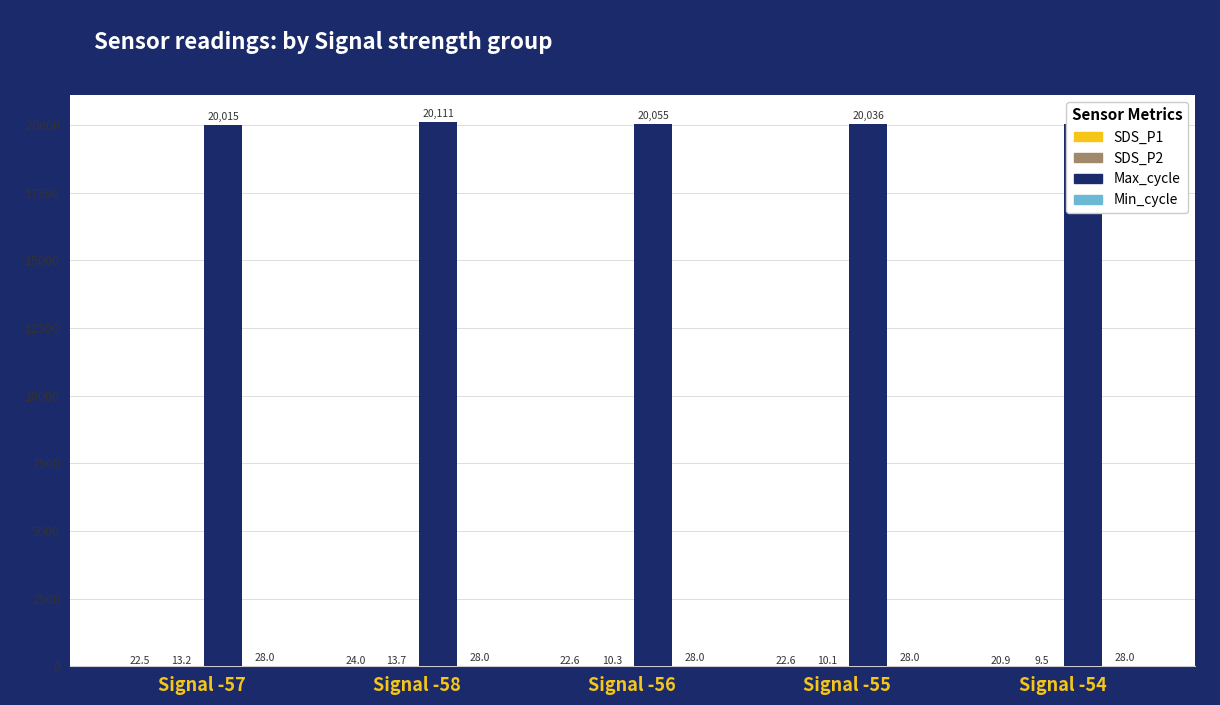

What is the approximate value of Max_cycle at Signal -56?

20055.0